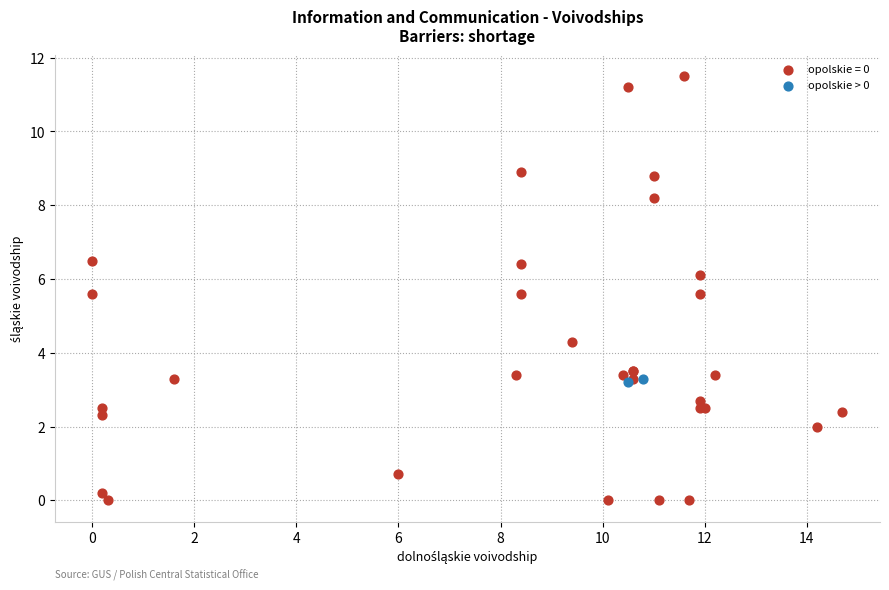

What are all the series names shown in the legend?

opolskie = 0, opolskie > 0